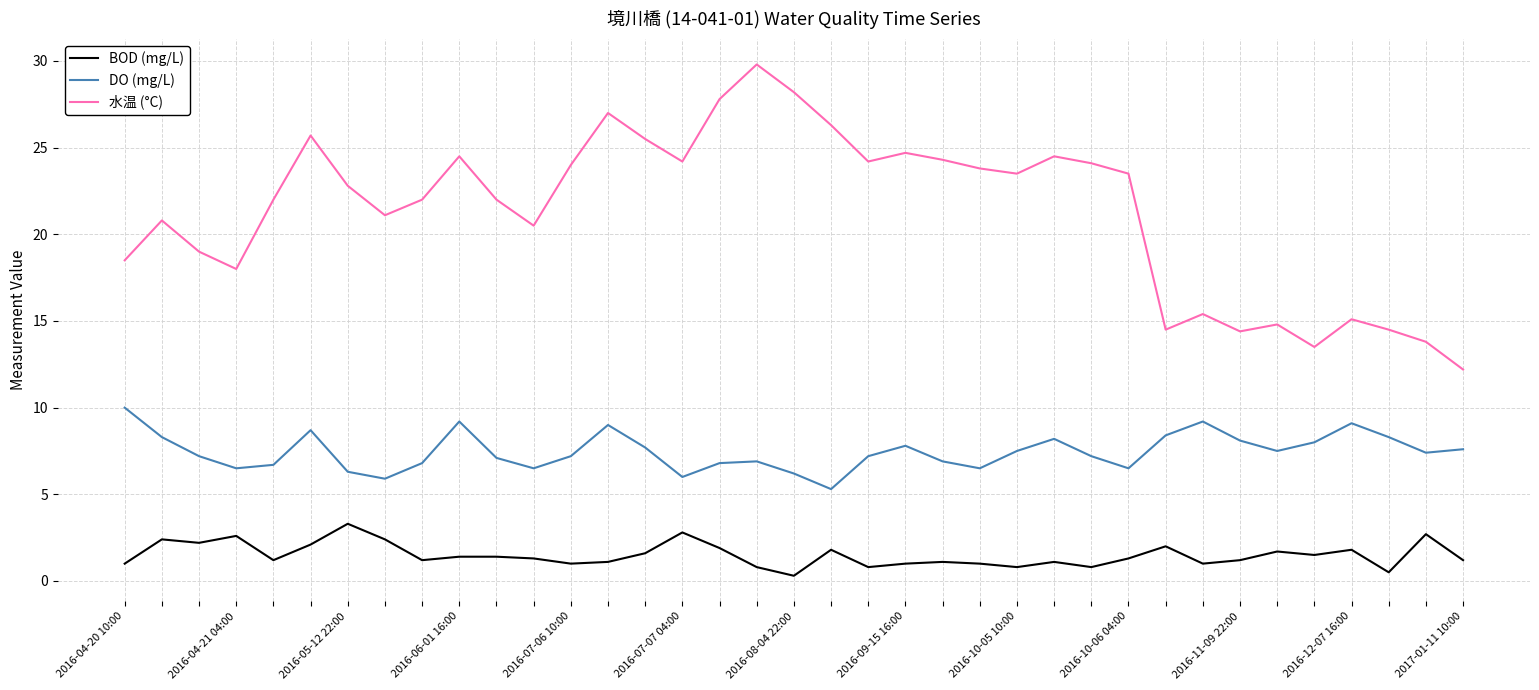

What is the highest value of the DO (mg/L) series?

10.0